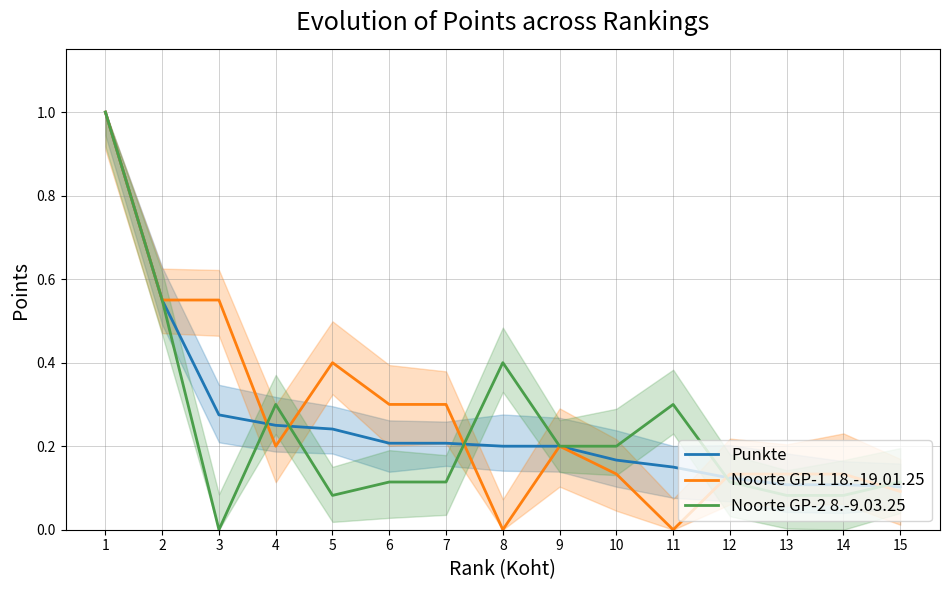

How many intersections are there between Noorte GP-2 8.-9.03.25 and Punkte?

5